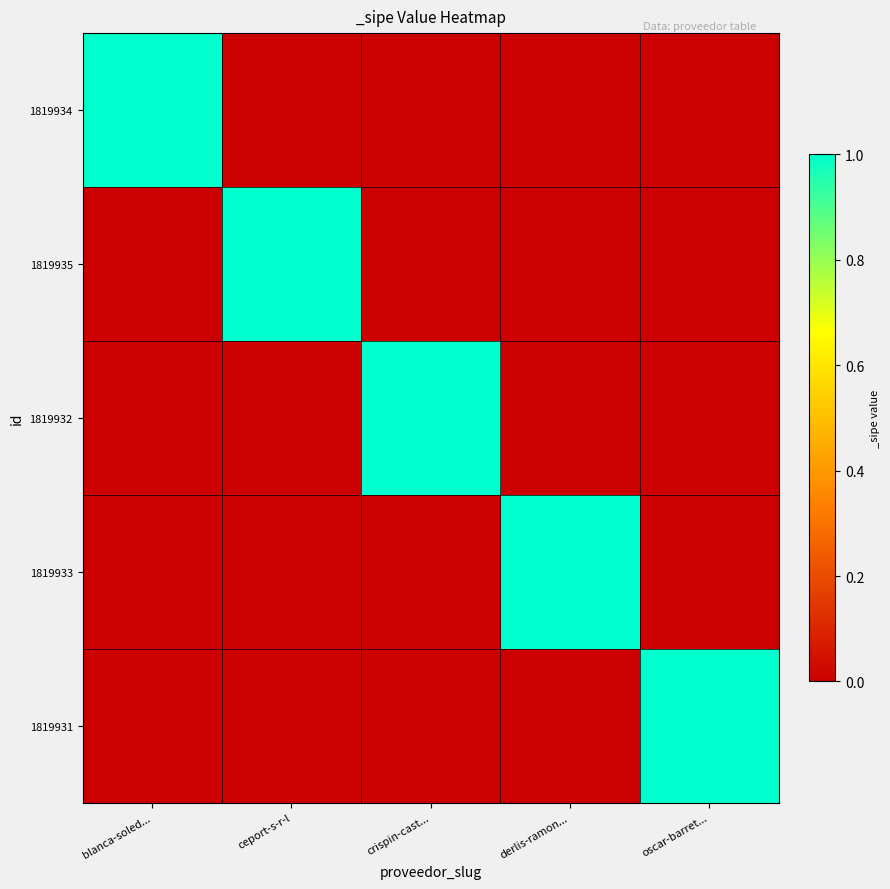

Reading left to right, list all the values displayed in this chart.

1819934: blanca-soled...=1	ceport-s-r-l=0	crispin-cast...=0	derlis-ramon...=0	oscar-barret...=0
1819935: blanca-soled...=0	ceport-s-r-l=1	crispin-cast...=0	derlis-ramon...=0	oscar-barret...=0
1819932: blanca-soled...=0	ceport-s-r-l=0	crispin-cast...=1	derlis-ramon...=0	oscar-barret...=0
1819933: blanca-soled...=0	ceport-s-r-l=0	crispin-cast...=0	derlis-ramon...=1	oscar-barret...=0
1819931: blanca-soled...=0	ceport-s-r-l=0	crispin-cast...=0	derlis-ramon...=0	oscar-barret...=1